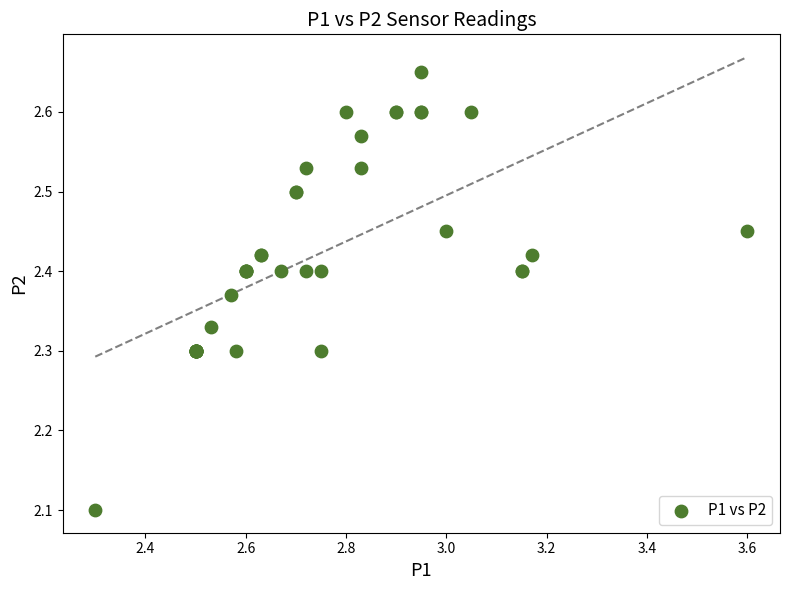

What Y value in the scatter plot is closest to 2?

2.1